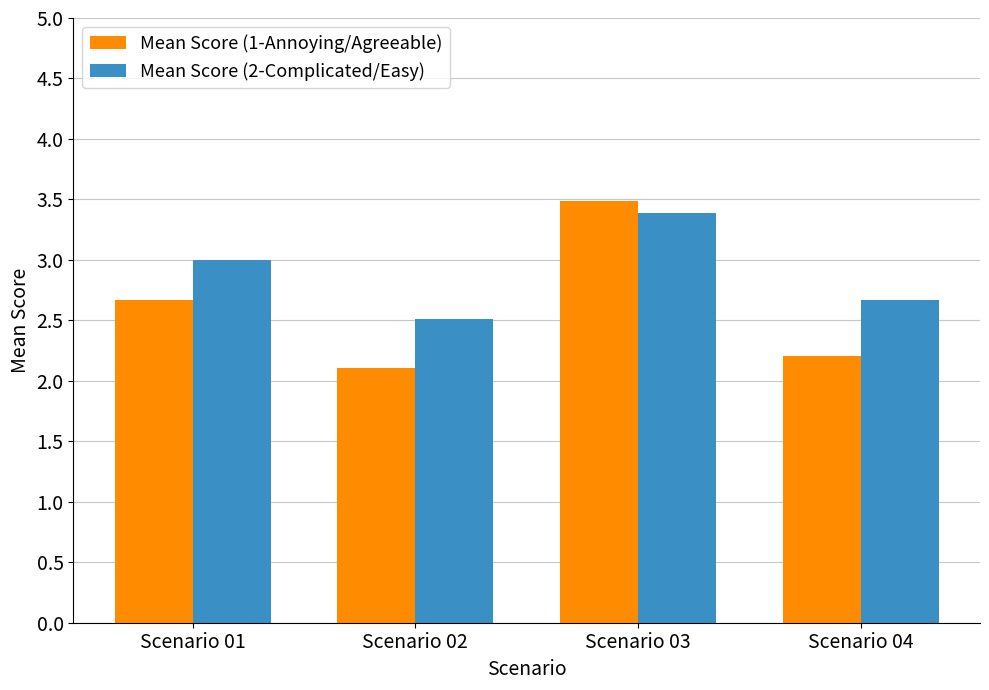

What is the maximum value for Mean Score (1-Annoying/Agreeable)?

3.5